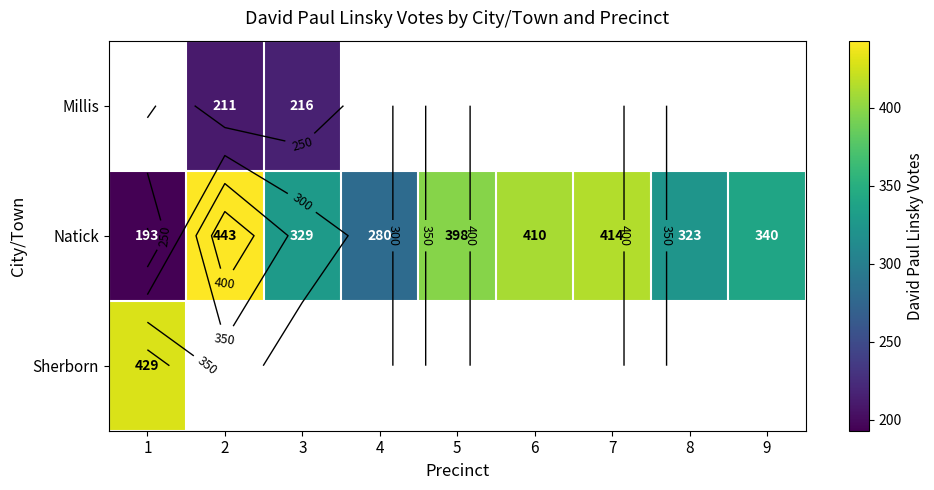

Which label corresponds to the smallest value in the chart?

1